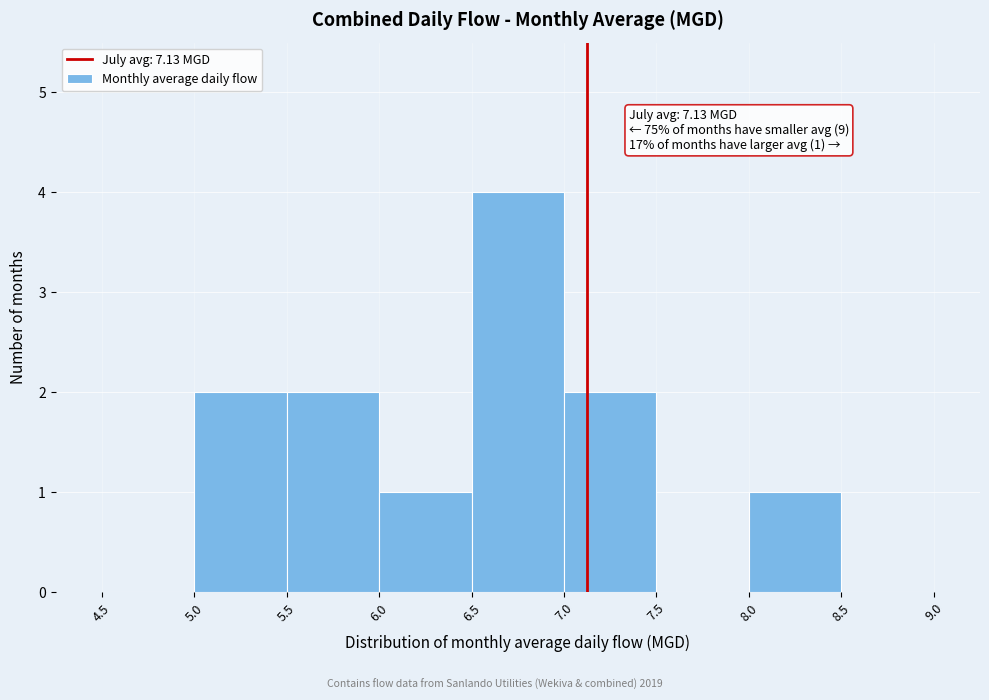

Over which range of the x-axis is the bar tallest?

6.5 to 7.0